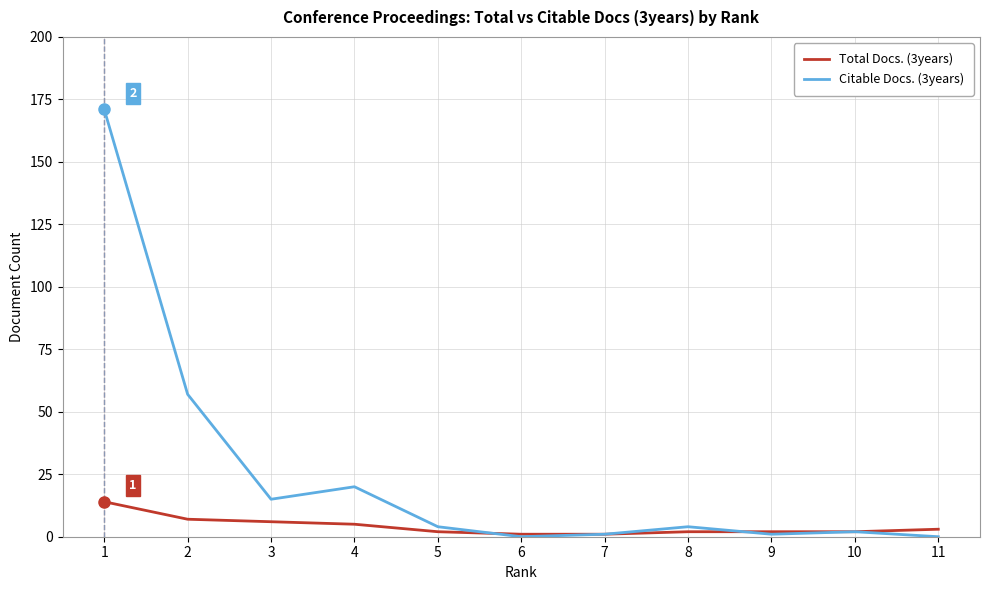

Which series has the largest range (max minus min)?

Citable Docs. (3years)